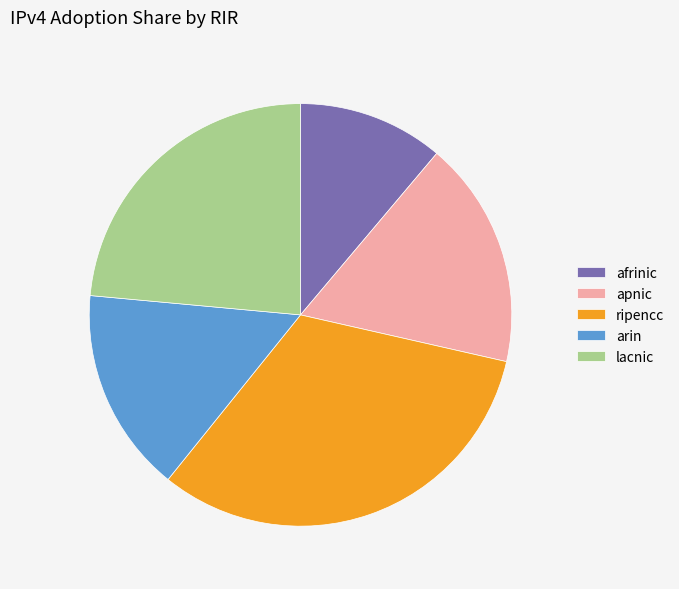

True or false: ripencc accounts for 32% of the total.

True